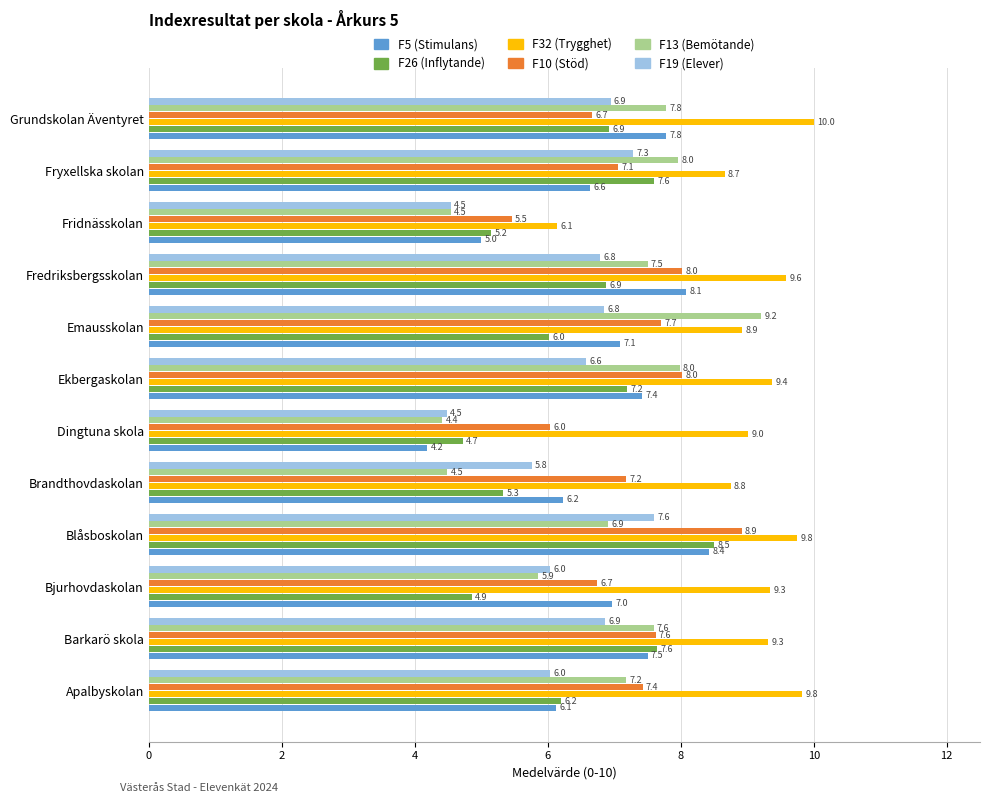

True or false: F32 (Trygghet) has a value of 10.8 at Fridnässkolan.

False